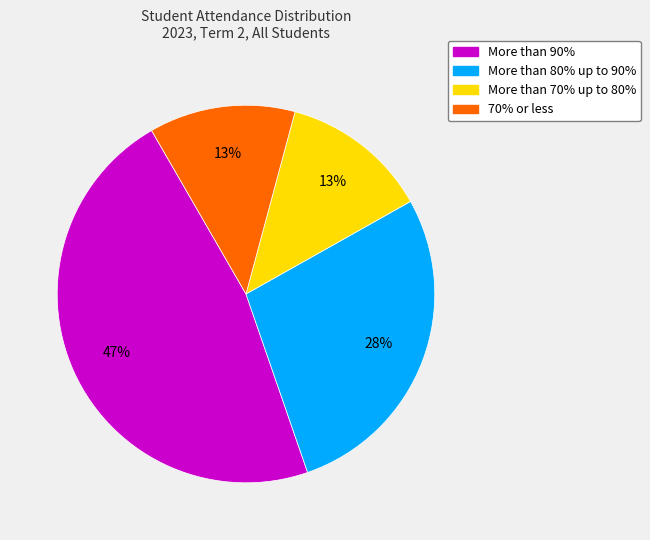

Combined, do 70% or less and More than 80% up to 90% account for over 50%?

No